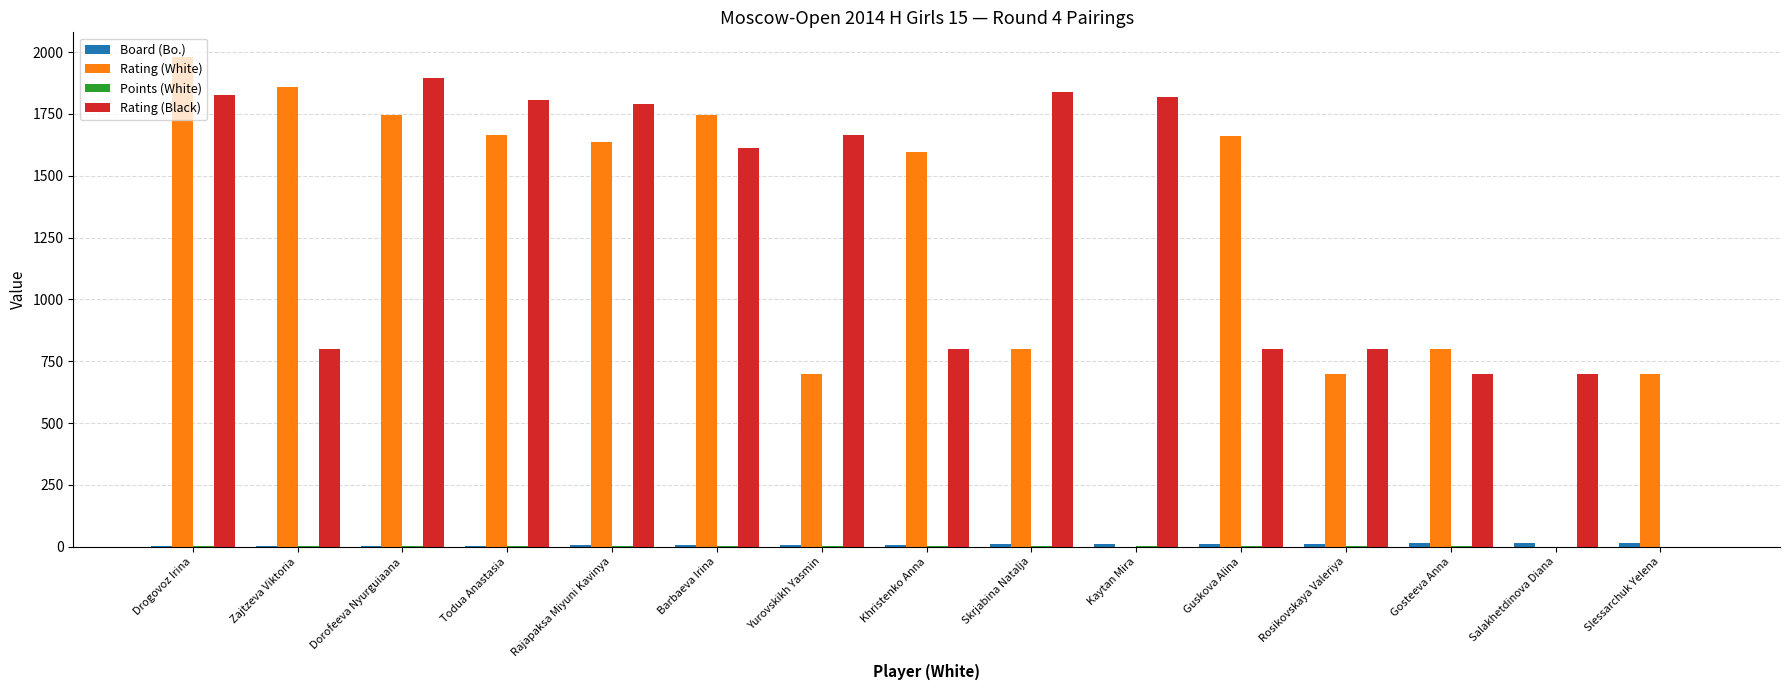

At which label does Rating (White) reach its peak?

Drogovoz Irina